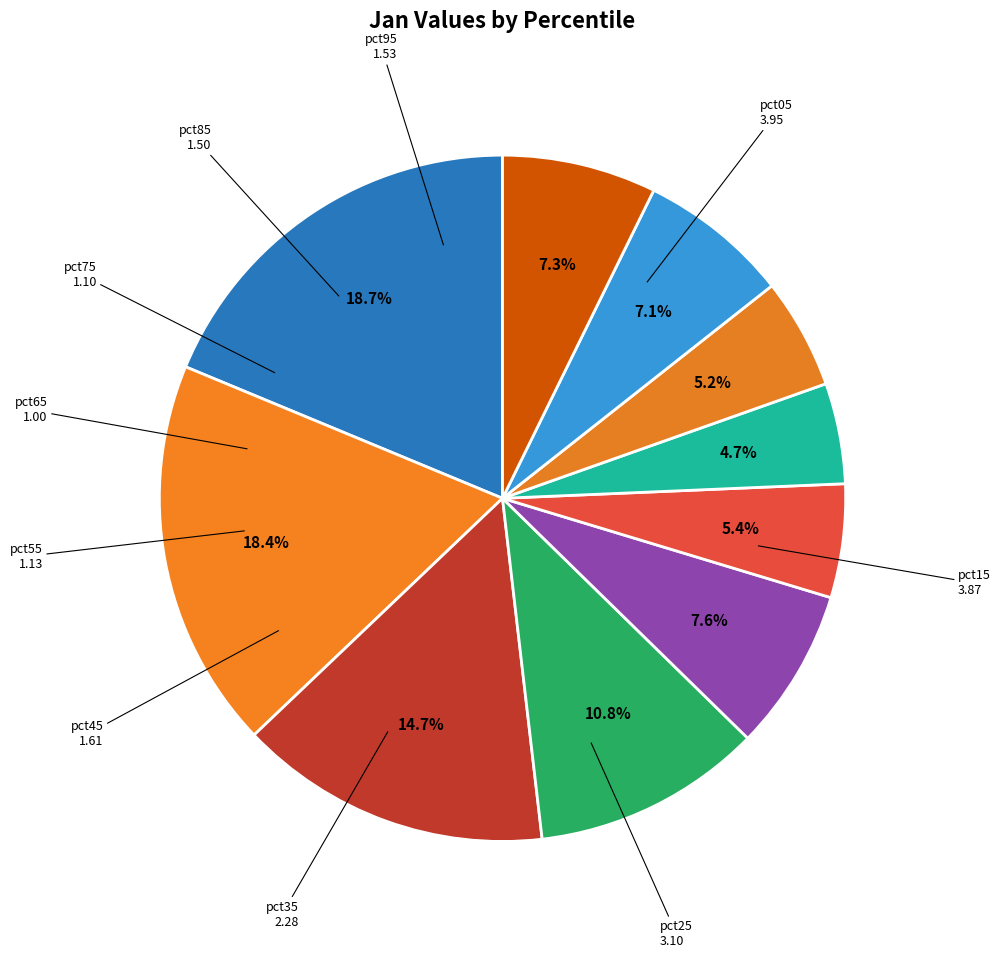

To the nearest percent, what is the average slice percentage?

10%